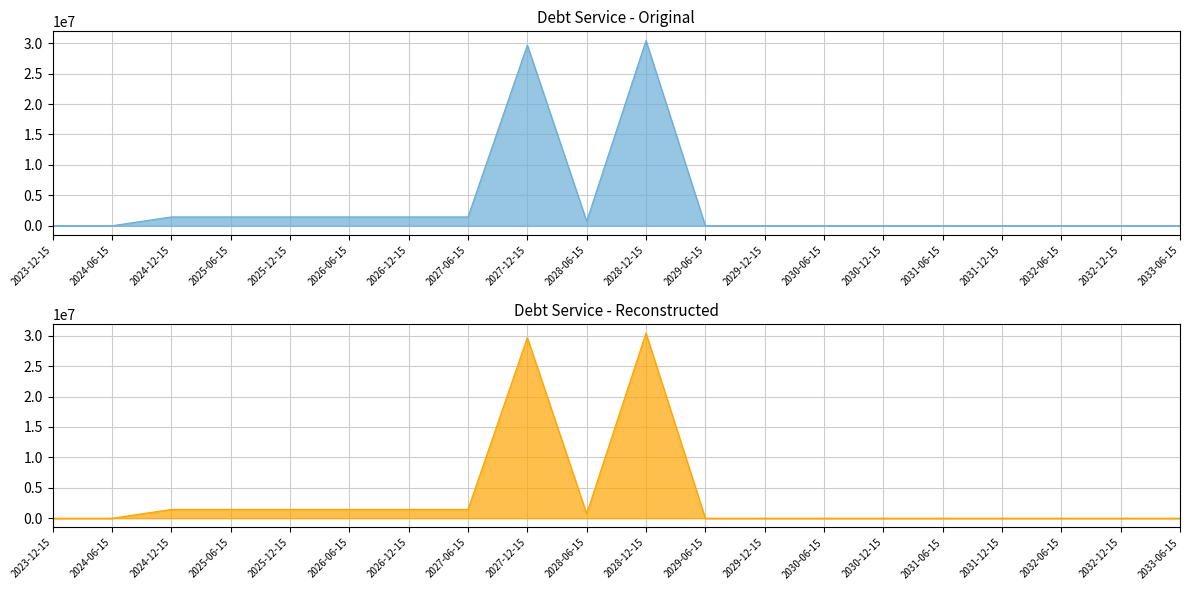

Does the chart display data point markers on the line(s)?

No